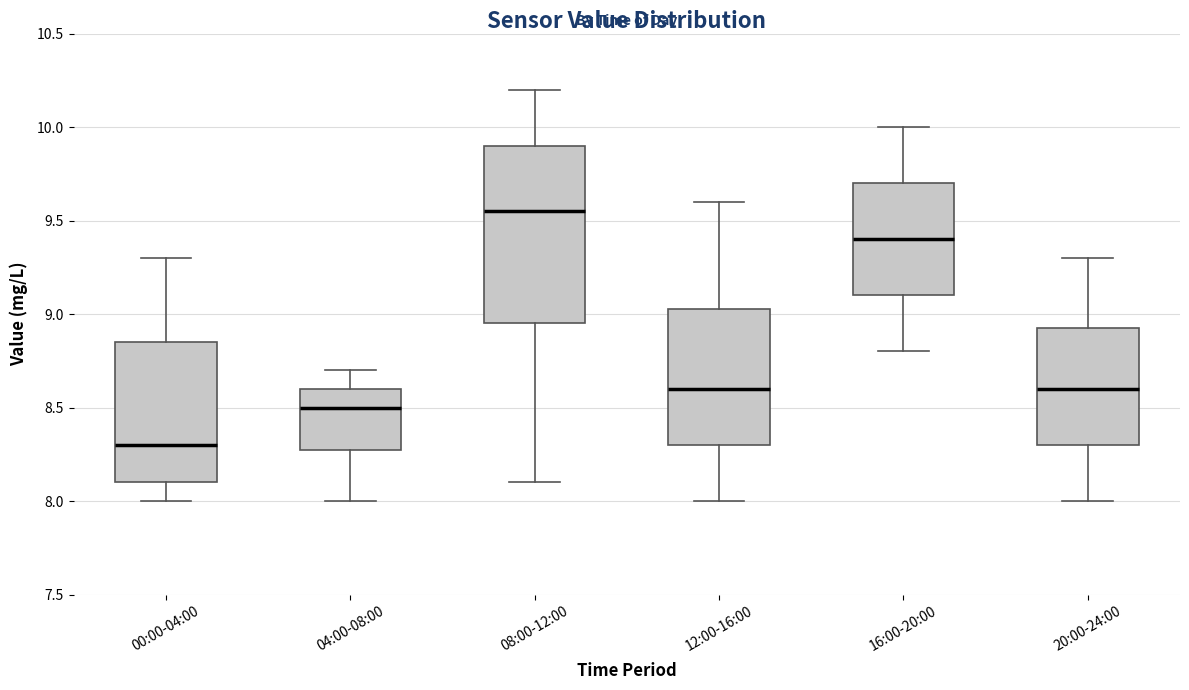

Which box is the tallest, from its lower edge to its upper edge?

08:00-12:00